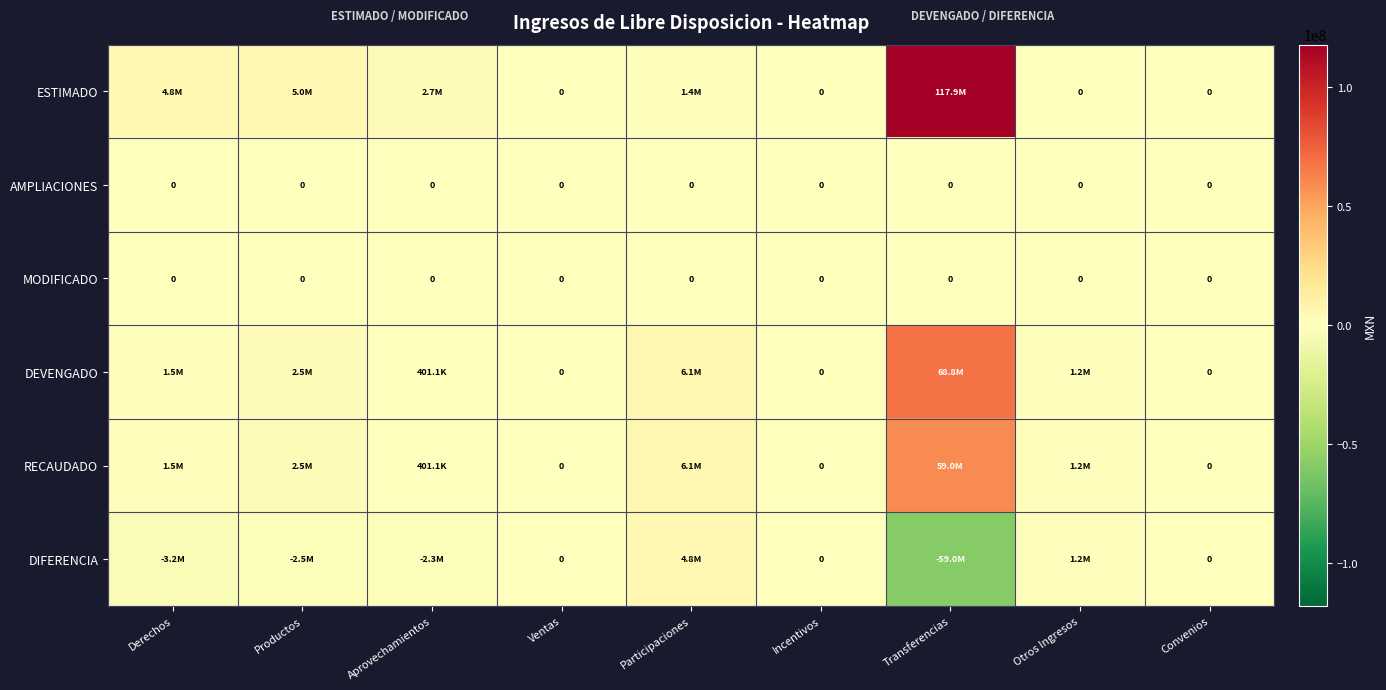

At which label does DIFERENCIA reach its minimum?

Transferencias